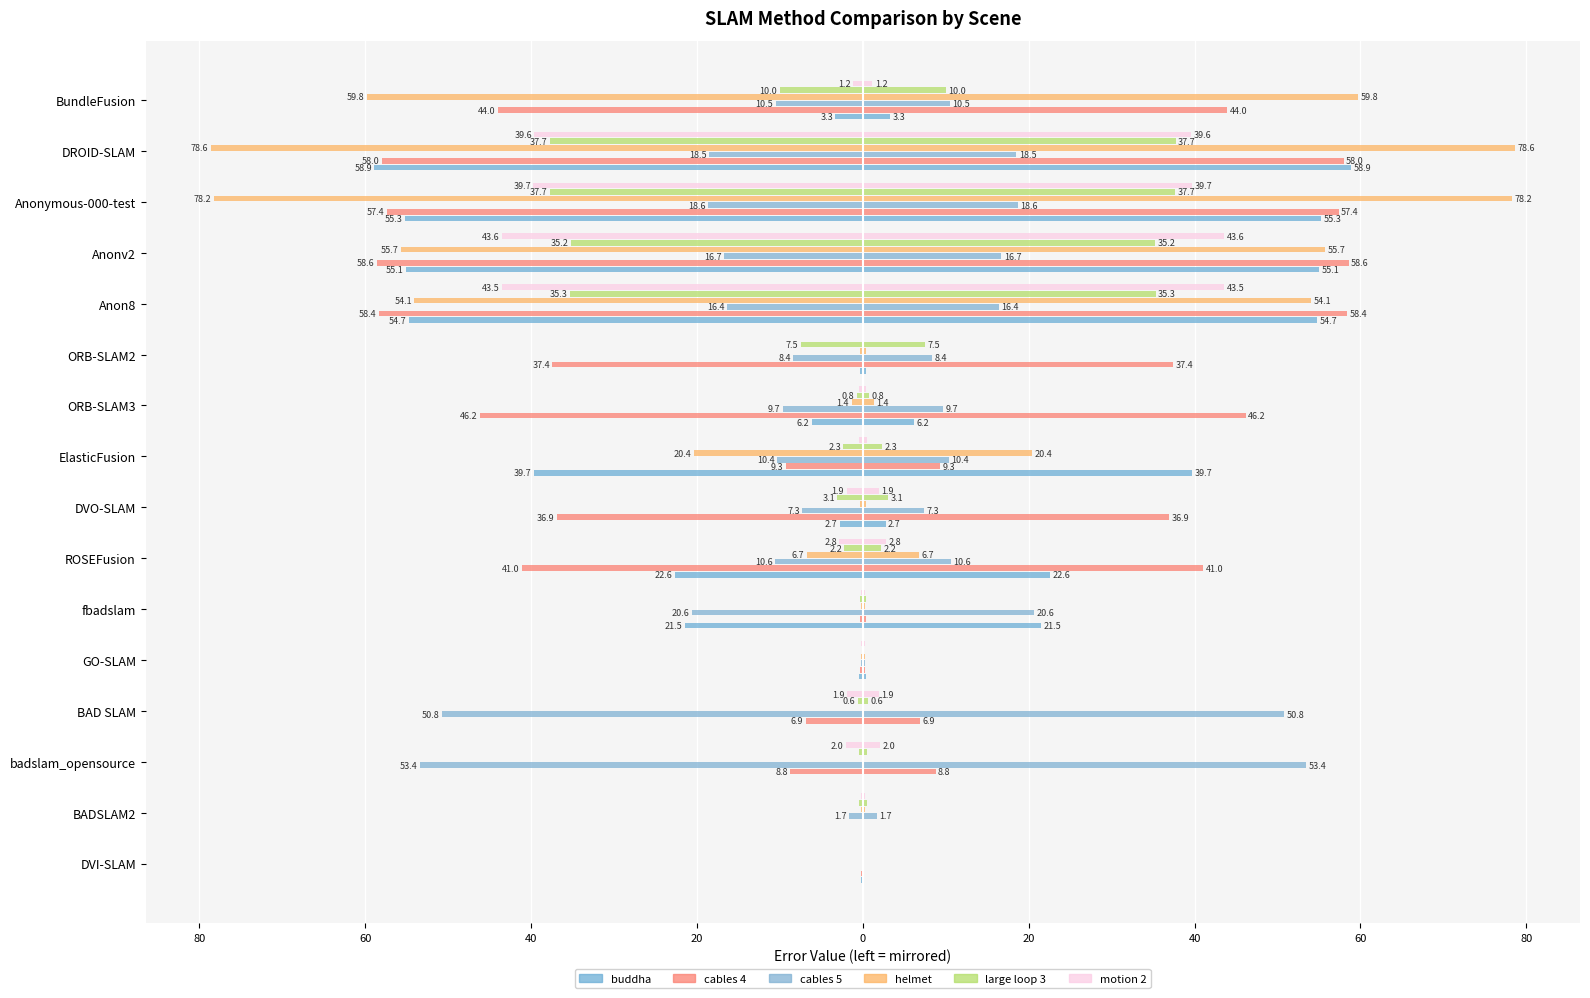

Is the value of motion 2 at ORB-SLAM3 greater than the value of cables 4 at DVO-SLAM?

Yes